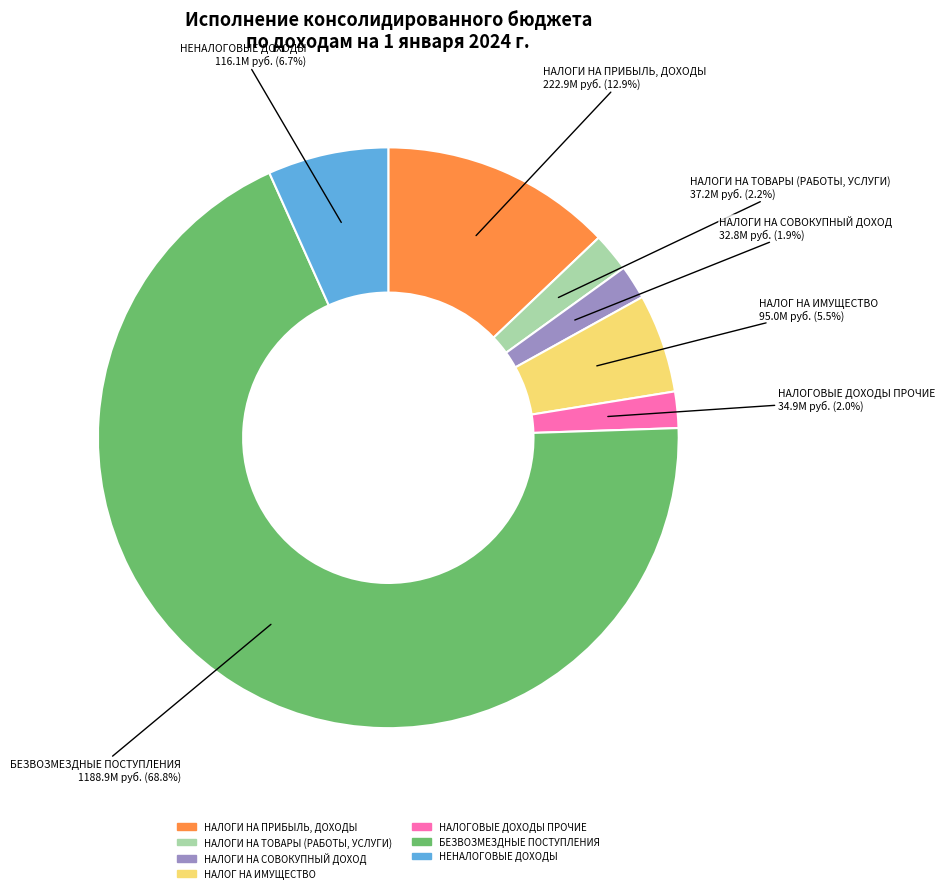

Which slice is the largest?

БЕЗВОЗМЕЗДНЫЕ ПОСТУПЛЕНИЯ